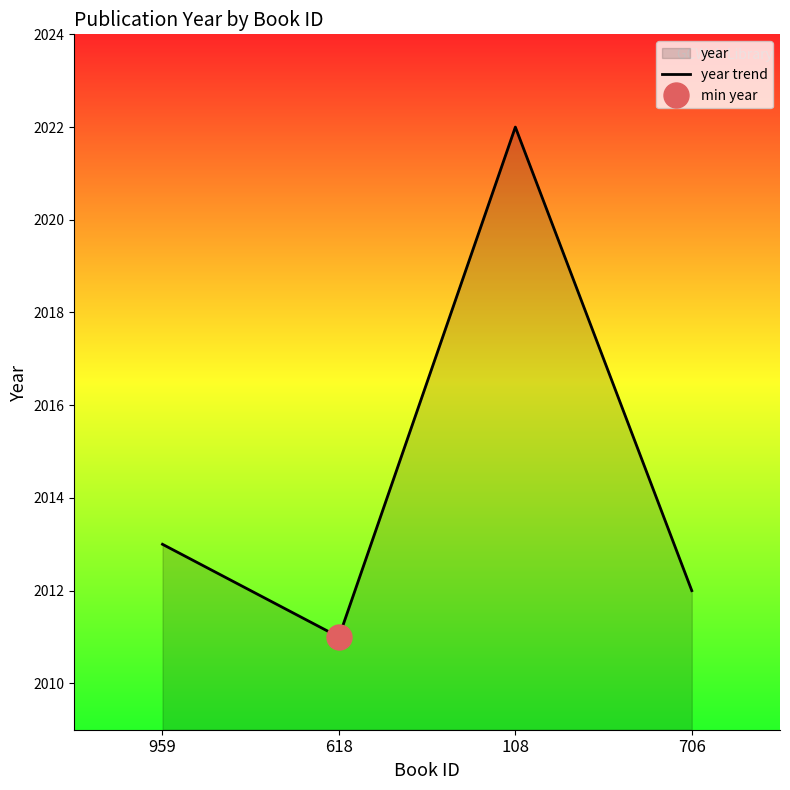

Does the chart have visible grid lines?

No